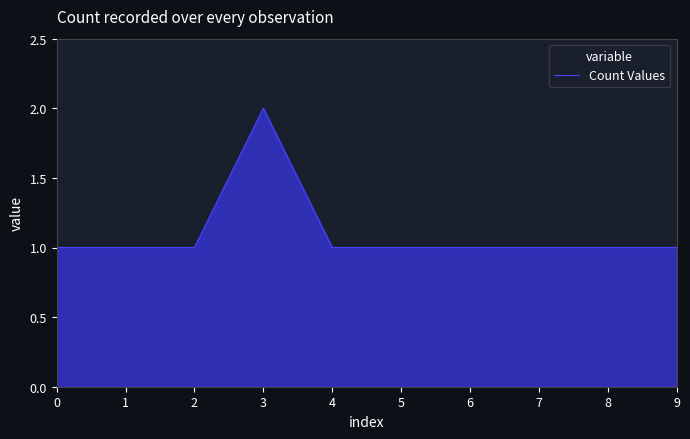

Does the chart have visible grid lines?

No